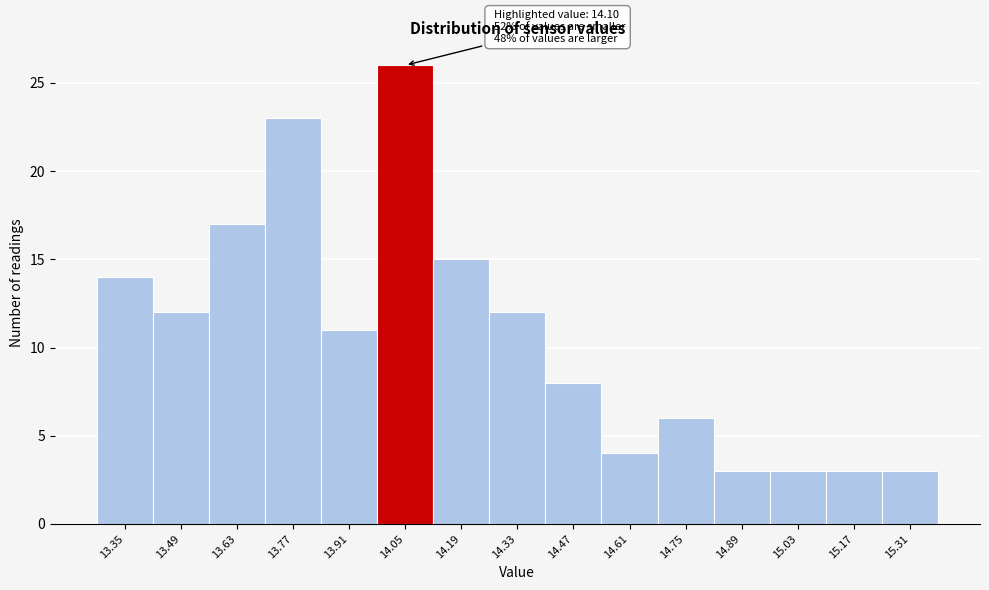

Reading right to left, extract all data points from this chart.

15.31=3	15.17=3	15.03=3	14.89=3	14.75=6	14.61=4	14.47=8	14.33=12	14.19=15	14.05=26	13.91=11	13.77=23	13.63=17	13.49=12	13.35=14